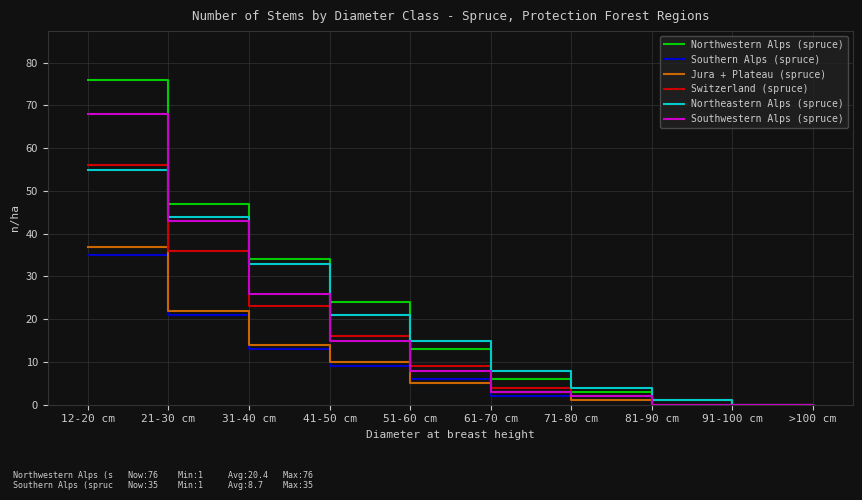

Which category has the highest value in the Southern Alps (spruce) series?

12-20 cm